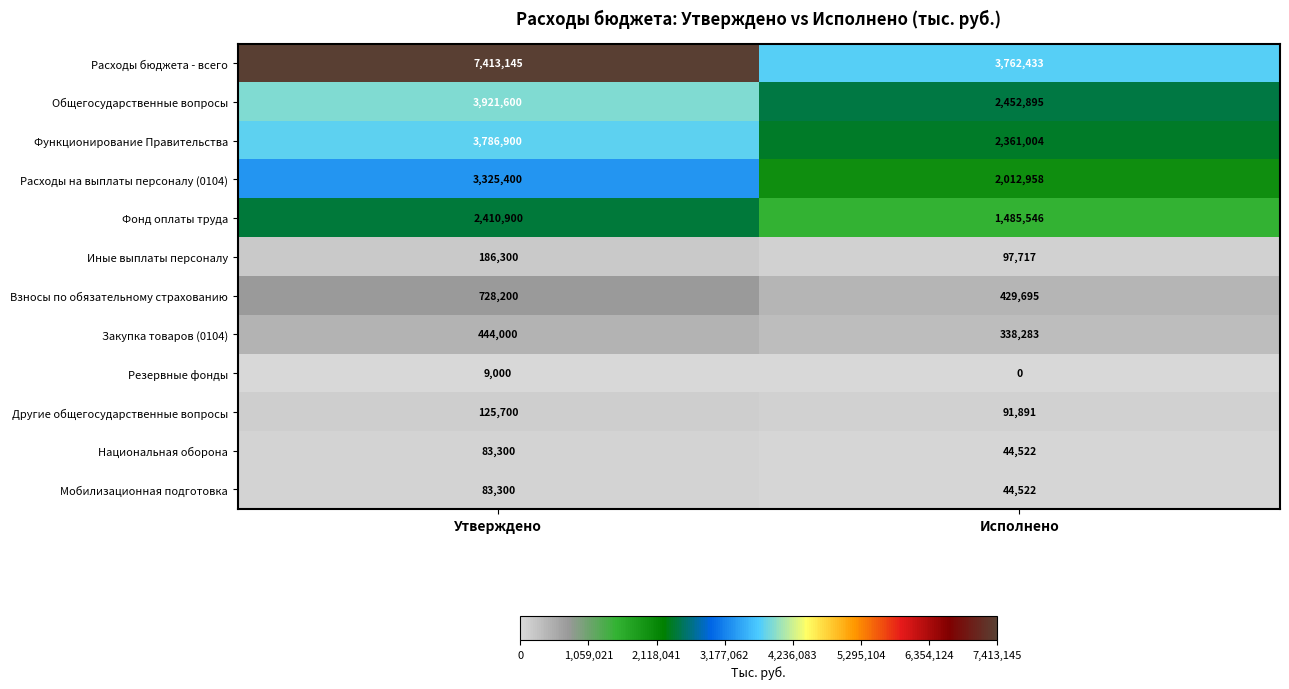

What is the greatest value displayed?

7413145